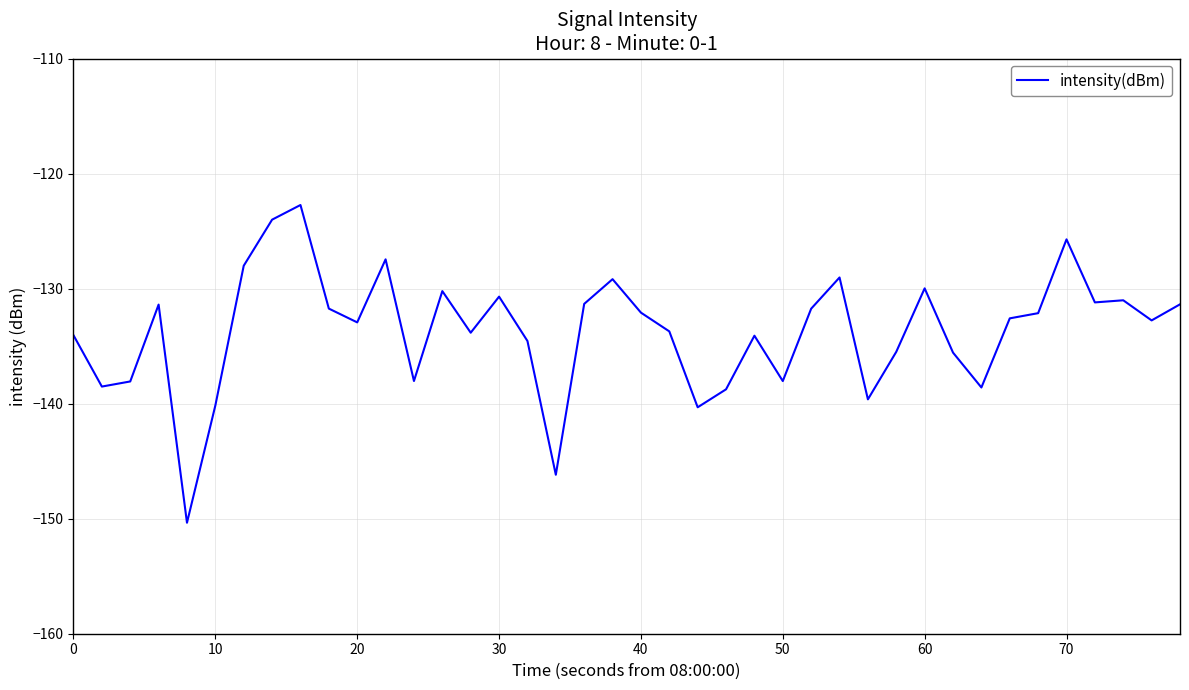

What is the greatest value displayed?

-122.7